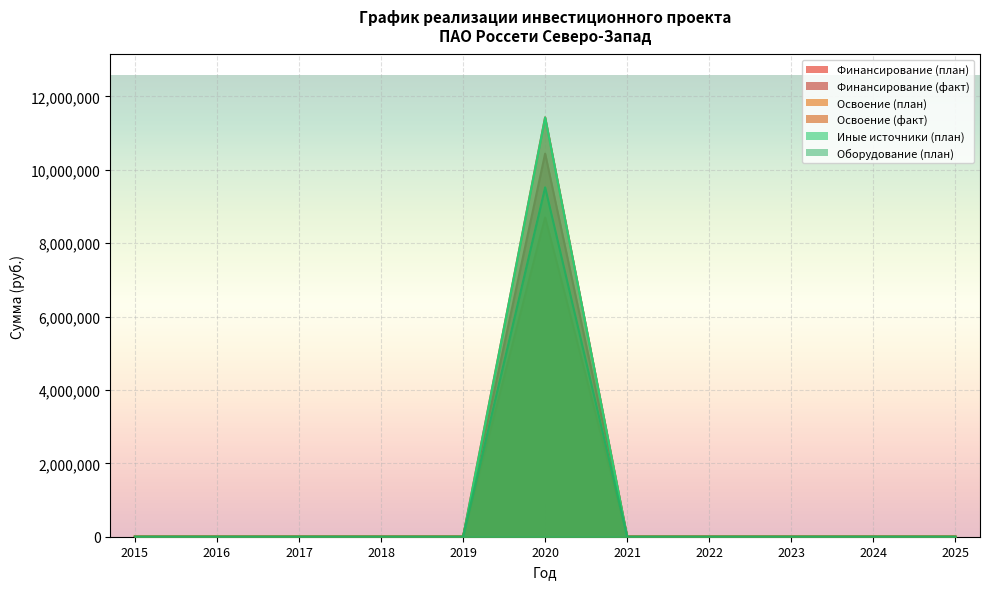

How many interior local peaks does the Оборудование (план) series have?

1